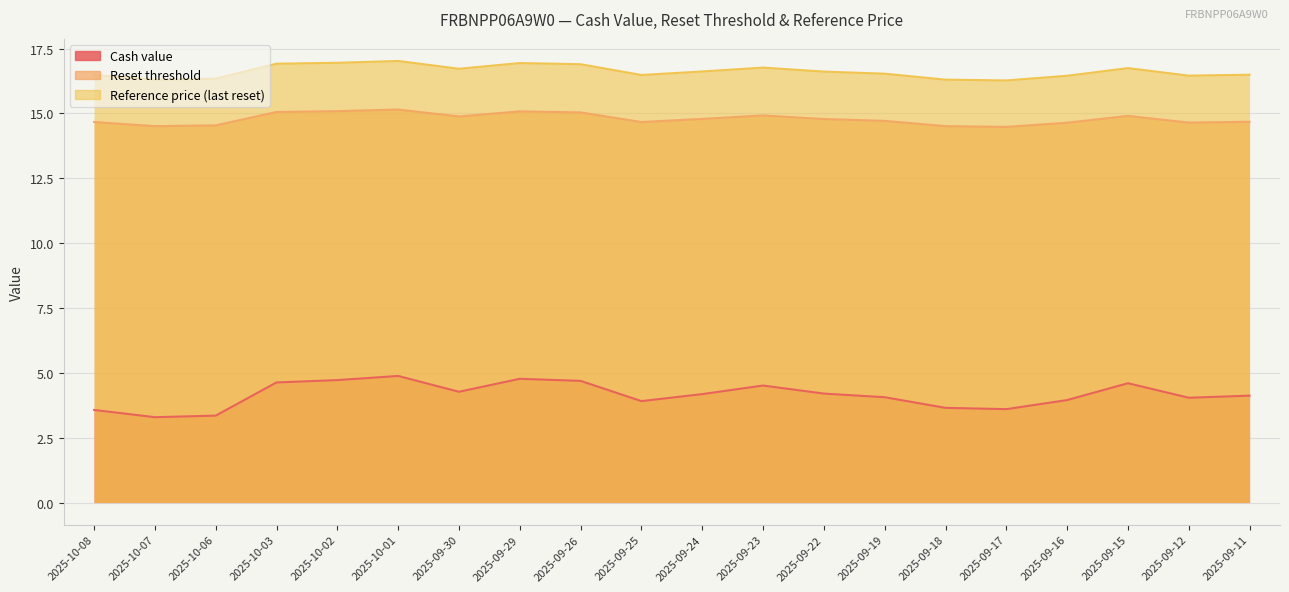

What is the greatest value displayed?

17.0